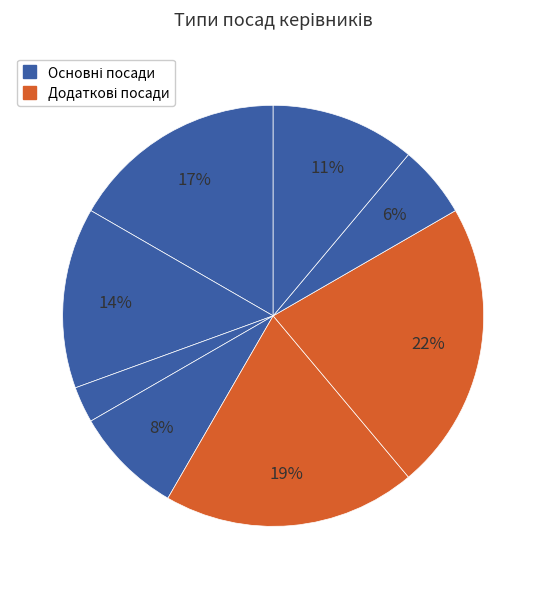

How many segments does this pie chart have?

8